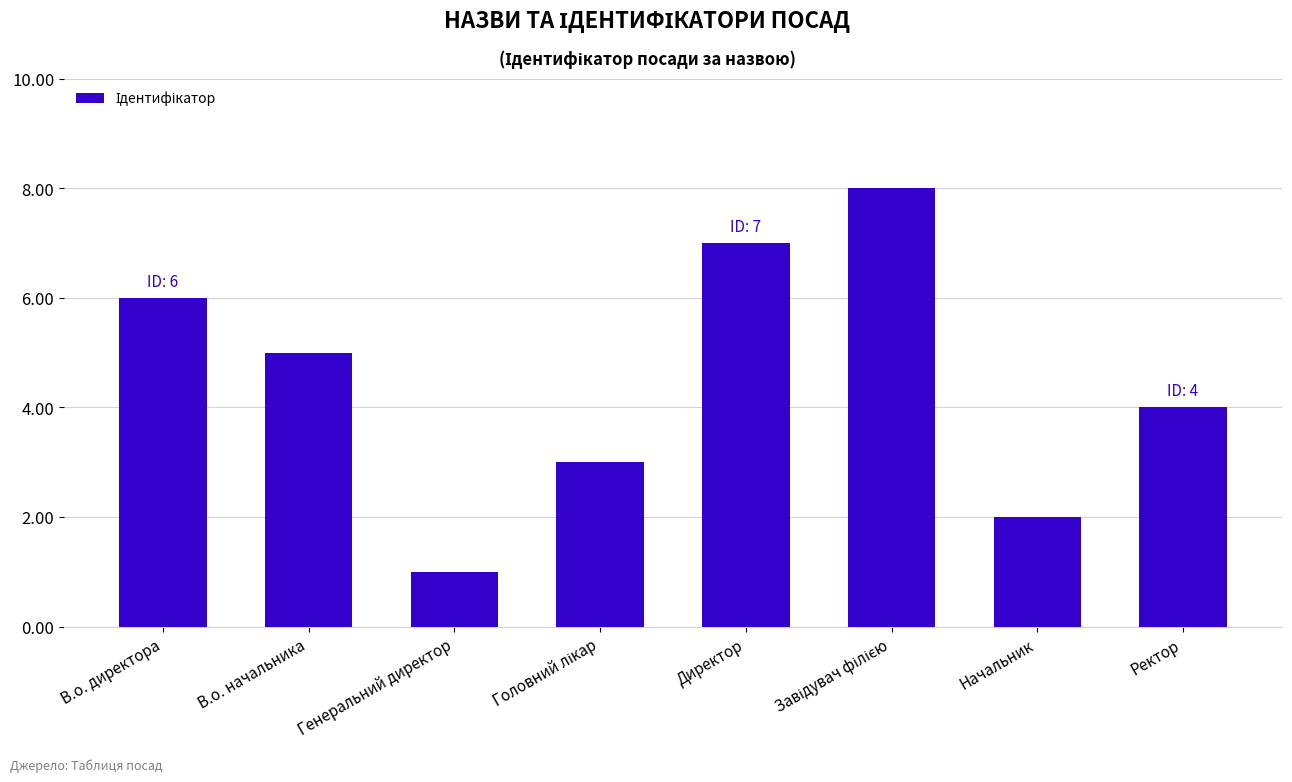

Count the values in the range 3 to 7.

5